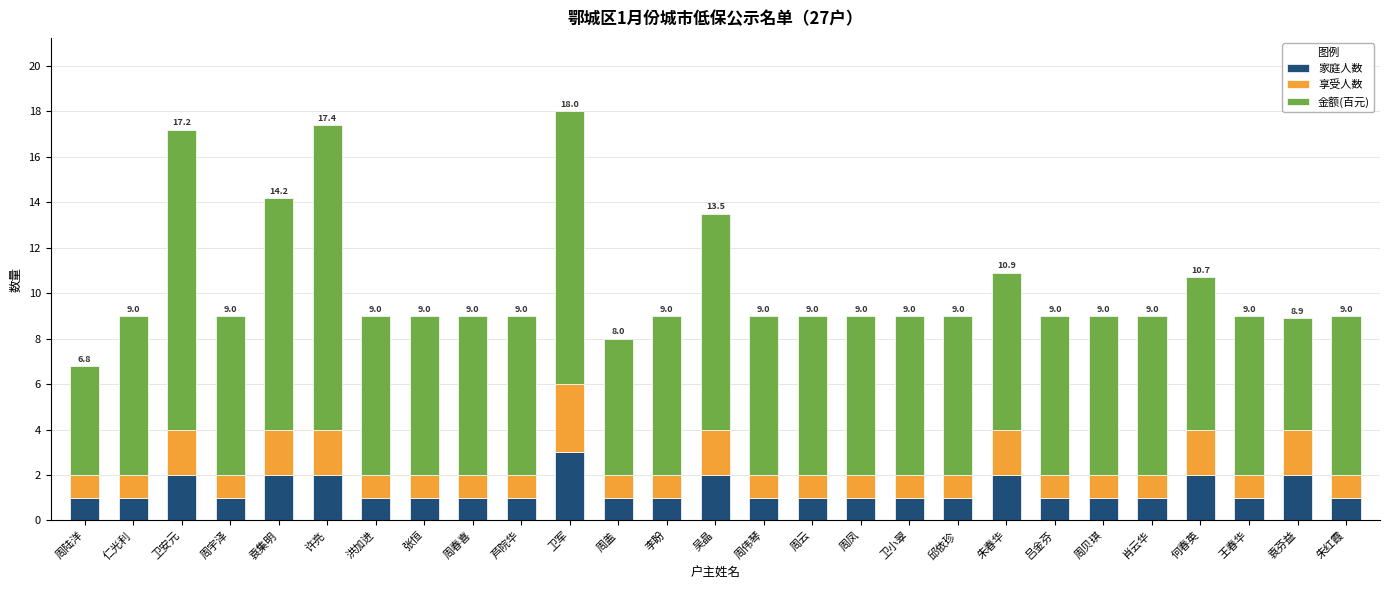

What is the approximate value of 家庭人数 at 何春英?

2.0